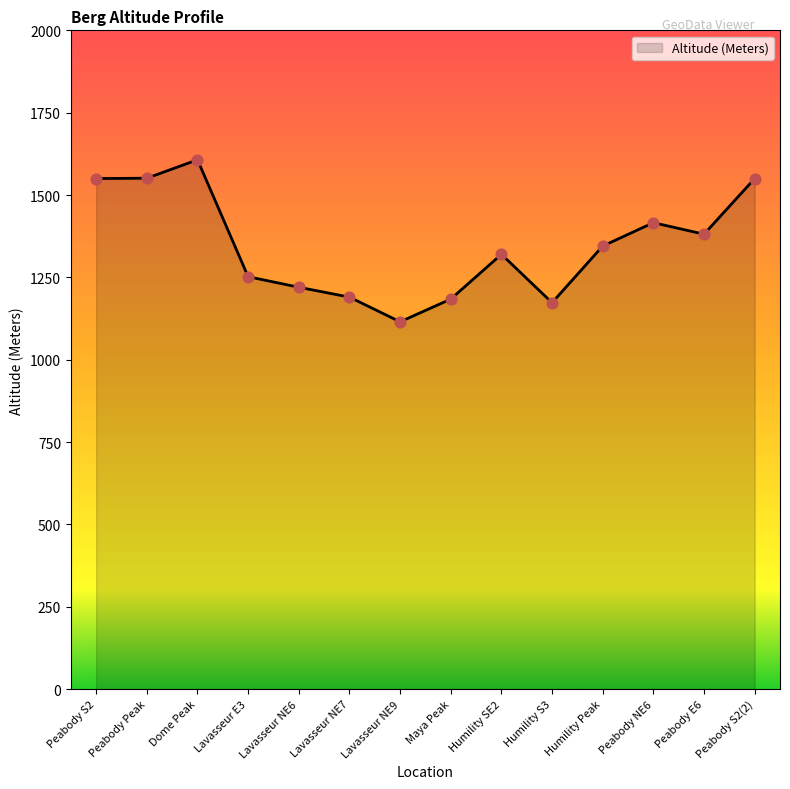

Which has a higher value, Peabody Peak or Lavasseur E3?

Peabody Peak